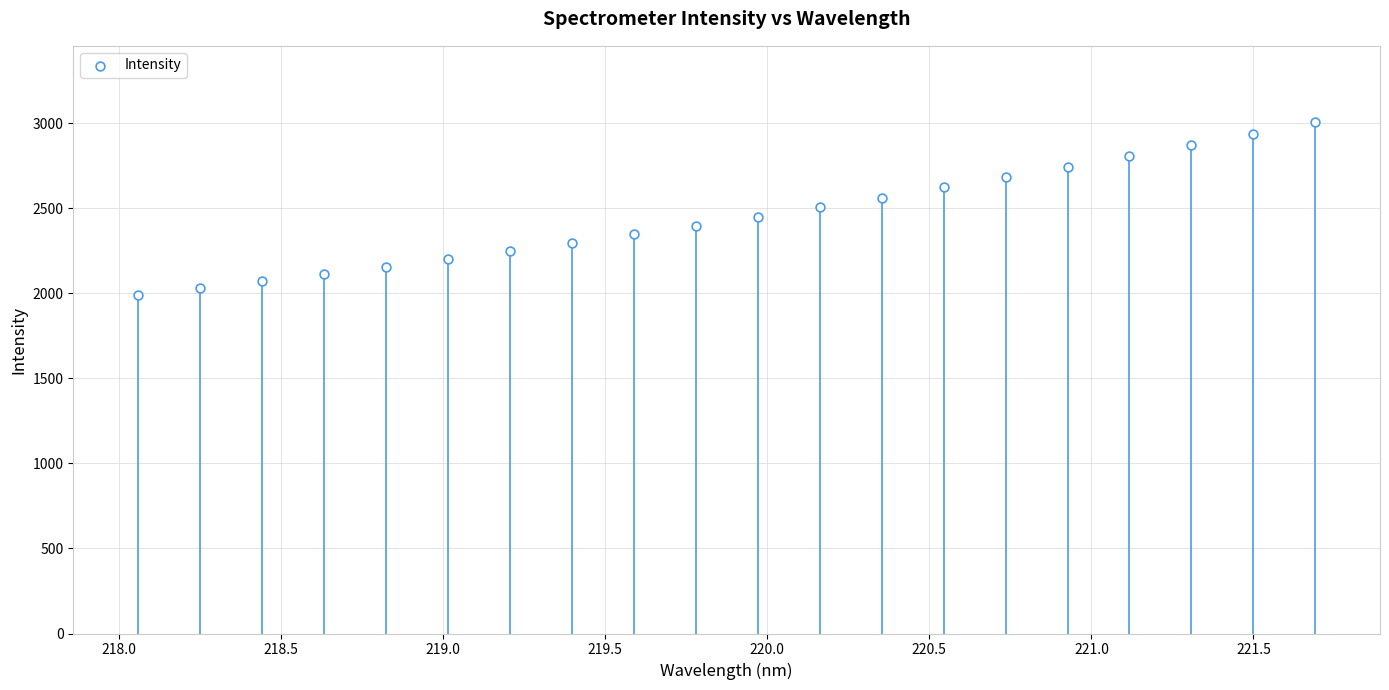

What is the range of Y values (max minus min)?

1013.0